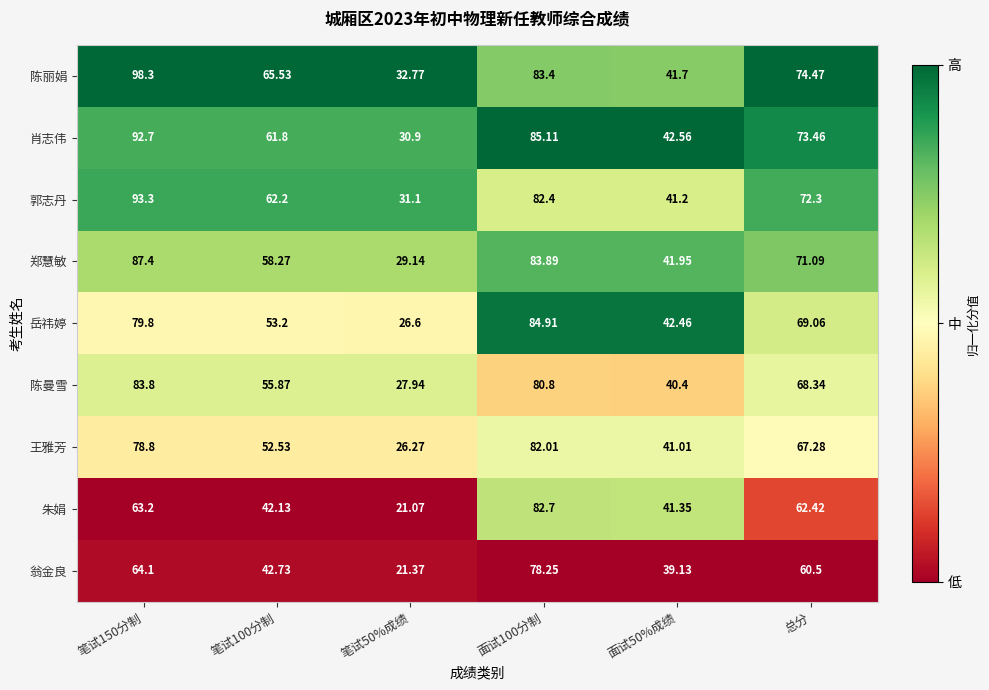

Rank the series at 笔试50%成绩 from highest to lowest value.

陈丽娟, 郭志丹, 肖志伟, 郑慧敏, 陈曼雪, 岳祎婷, 王雅芳, 翁金良, 朱娟